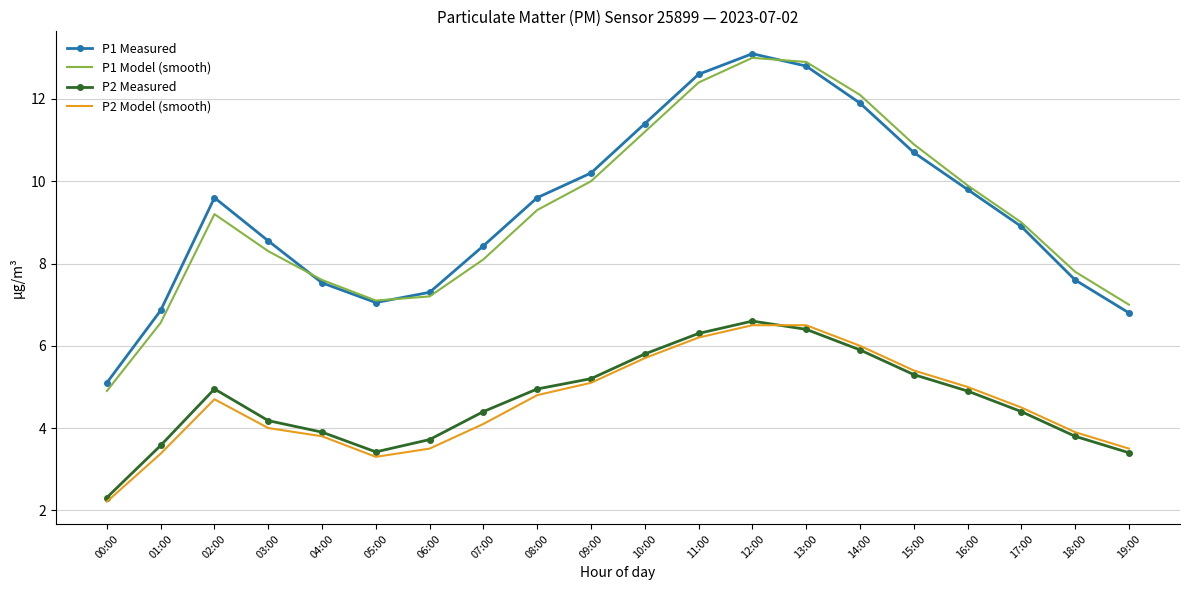

How many interior local peaks does the P2 Measured series have?

2